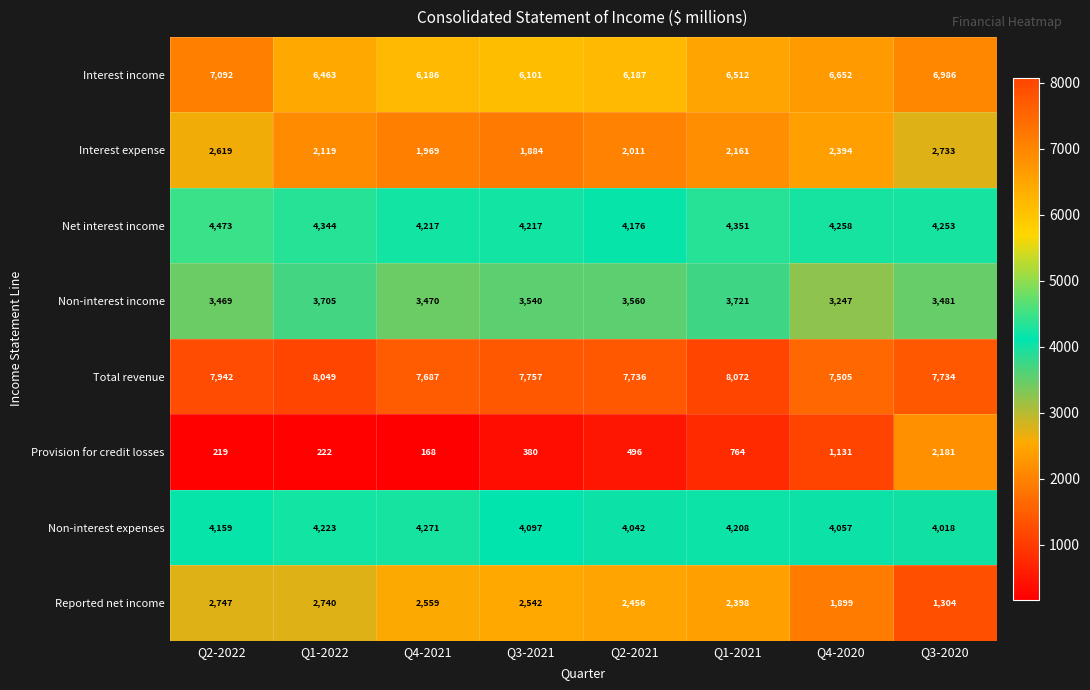

Is it true that Provision for credit losses equals 301 at Q2-2022?

False